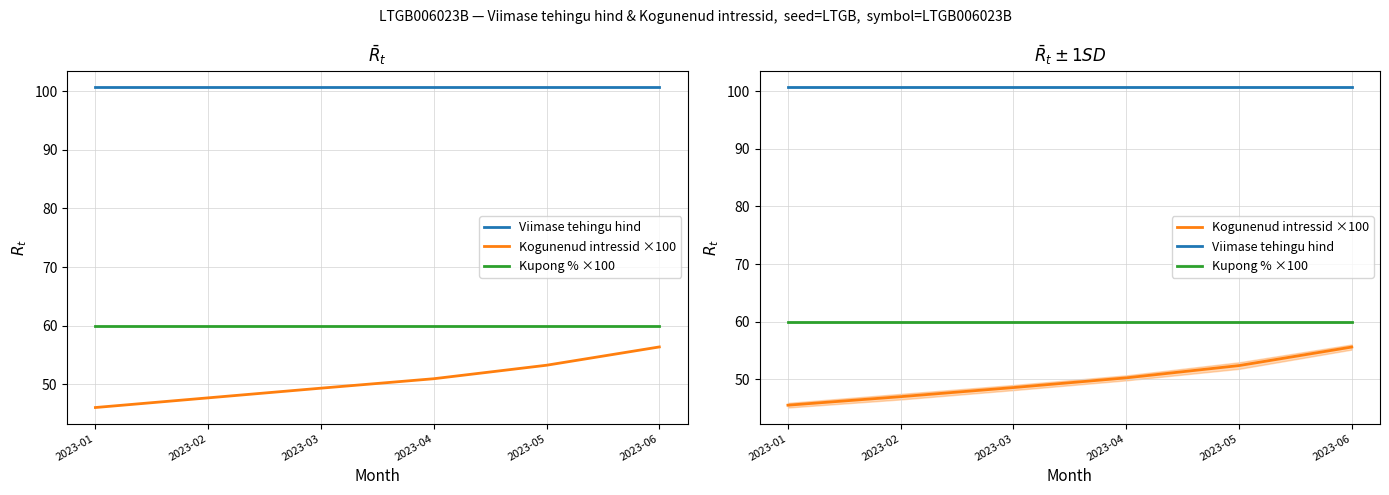

How many lines are shown in the chart?

3